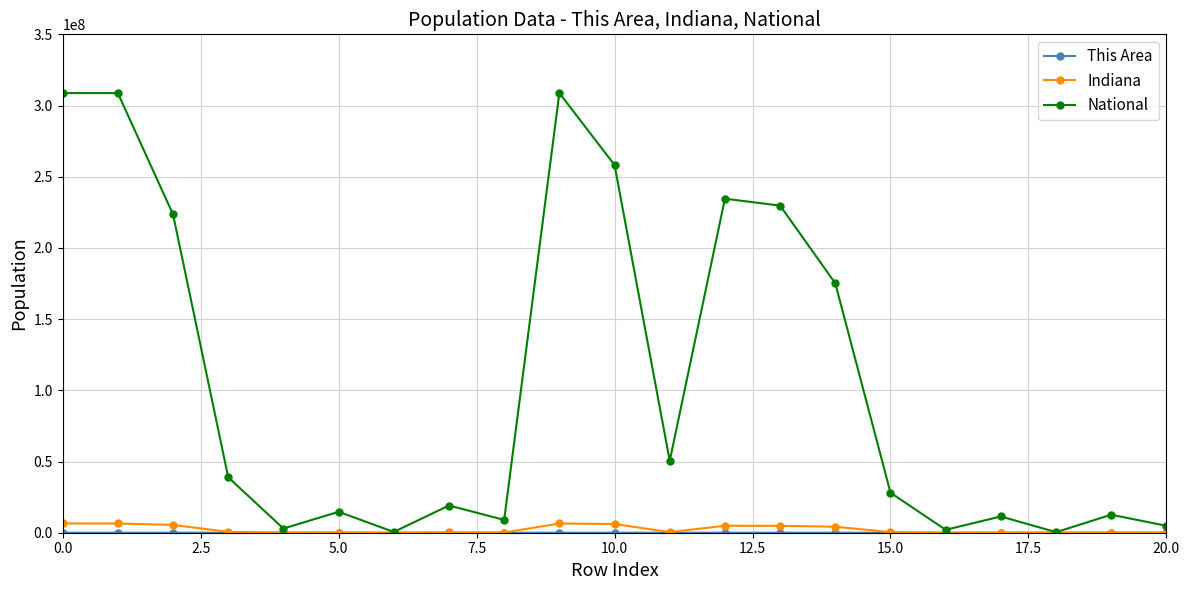

What is the value of the National point at the 3rd from the left?

223553265